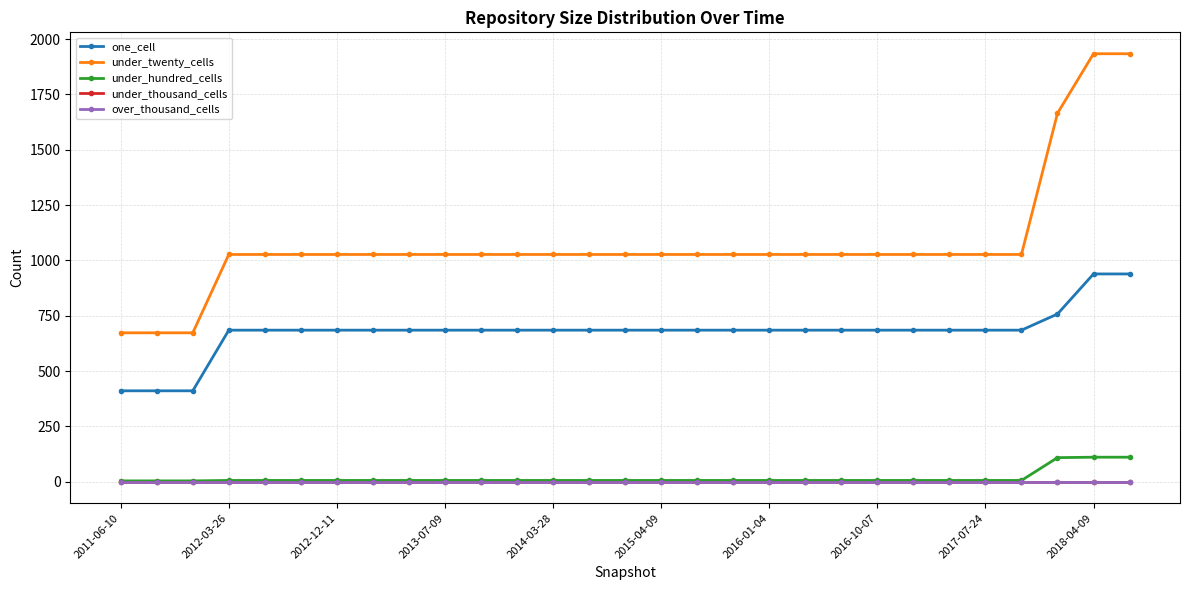

Is this an area chart (filled region under the line)?

No